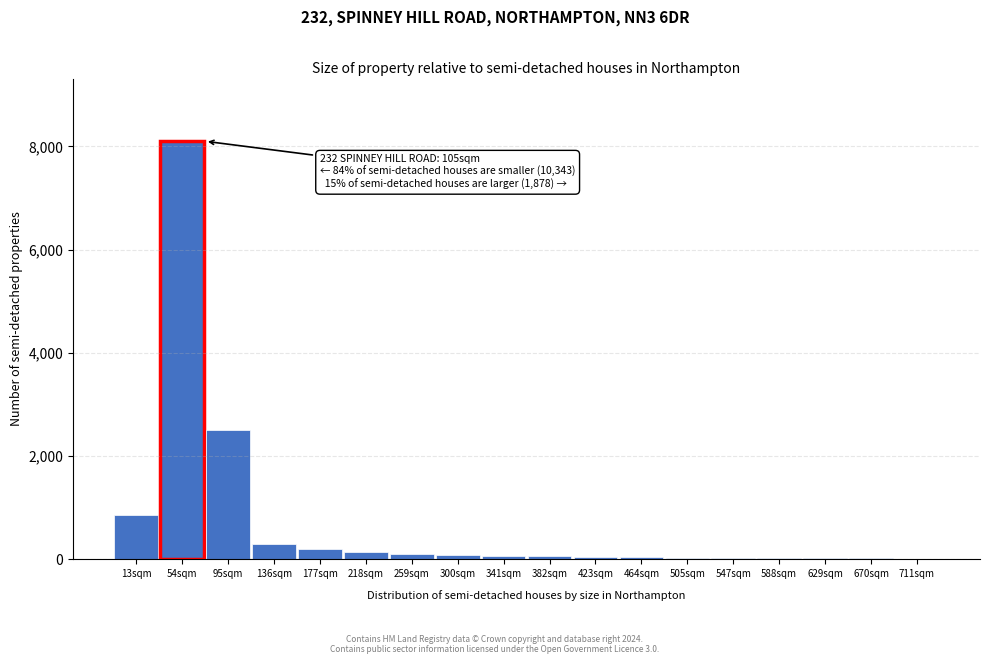

At which label is the value closest to 4056?

95sqm